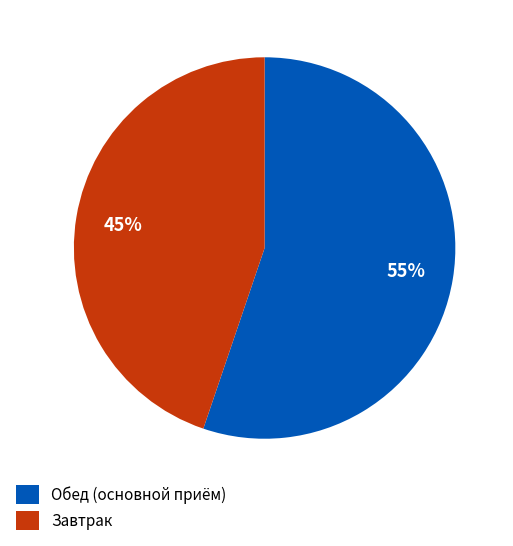

What is the smallest slice in the pie chart?

Завтрак